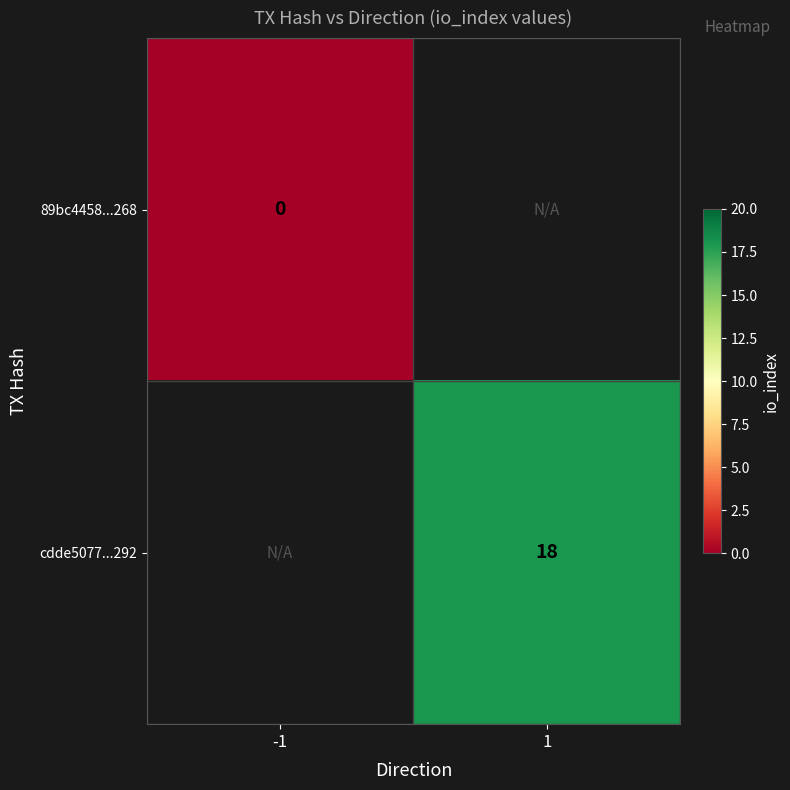

At how many categories does at least one series exceed 1?

1